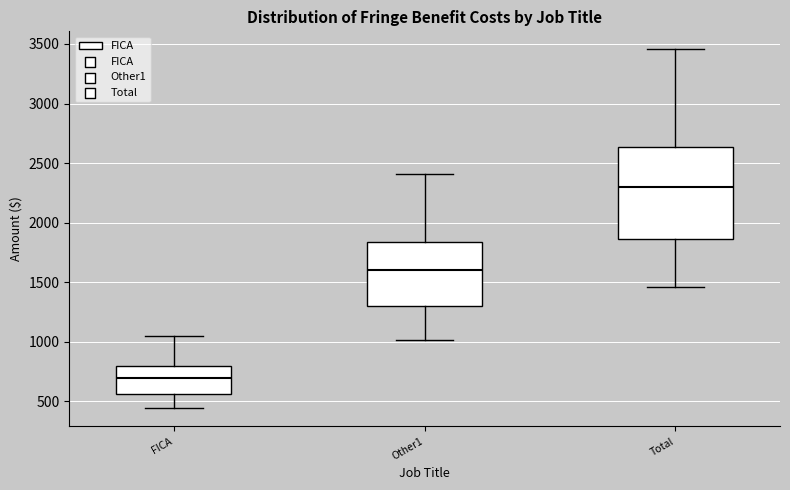

Reading left to right, transcribe this box plot: for each box, give where its median line is, the range the box spans, and where its two whiskers end, as read against the y-axis. The values are not printed on the chart, so give them approximately, as read against the axis.

FICA: median 700, box 550 to 800, whiskers 450 to 1050
Other1: median 1600, box 1300 to 1850, whiskers 1000 to 2400
Total: median 2300, box 1850 to 2650, whiskers 1450 to 3450